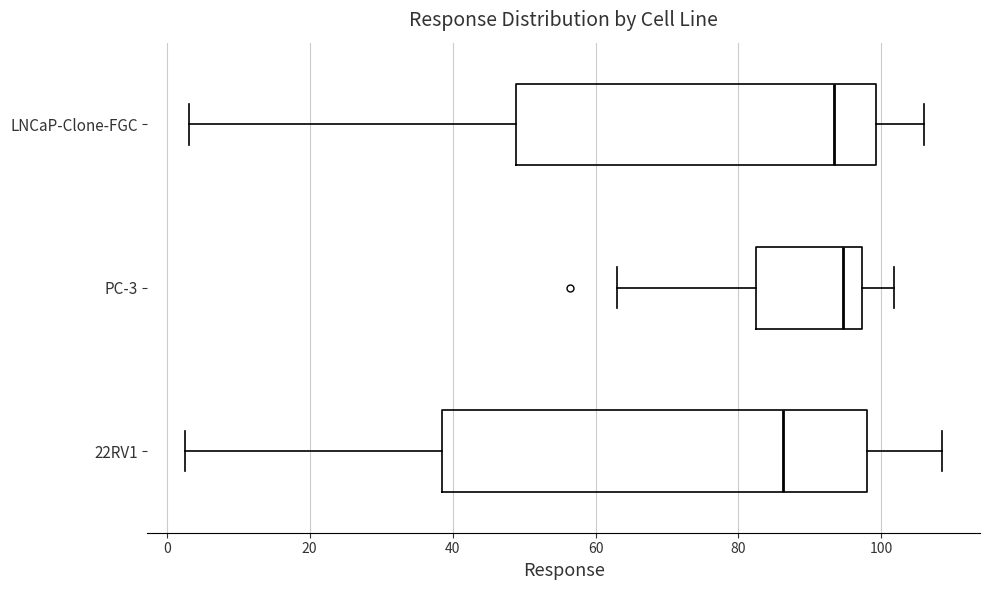

Where is the left edge of the box for 22RV1 on the x-axis? The values are not printed on the chart, so give them approximately, as read against the axis.

38